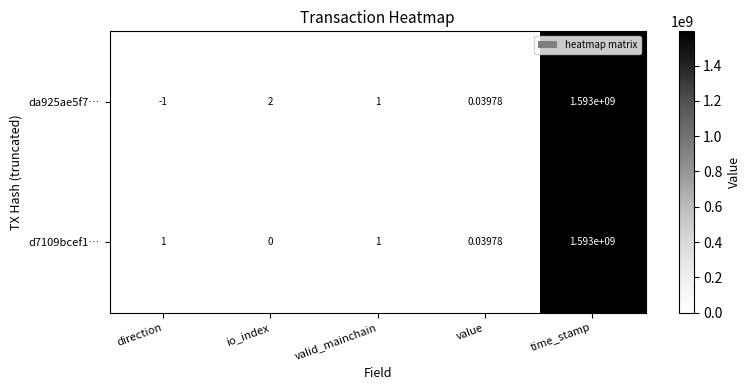

At which label does da925ae5f7… first exceed 1?

io_index